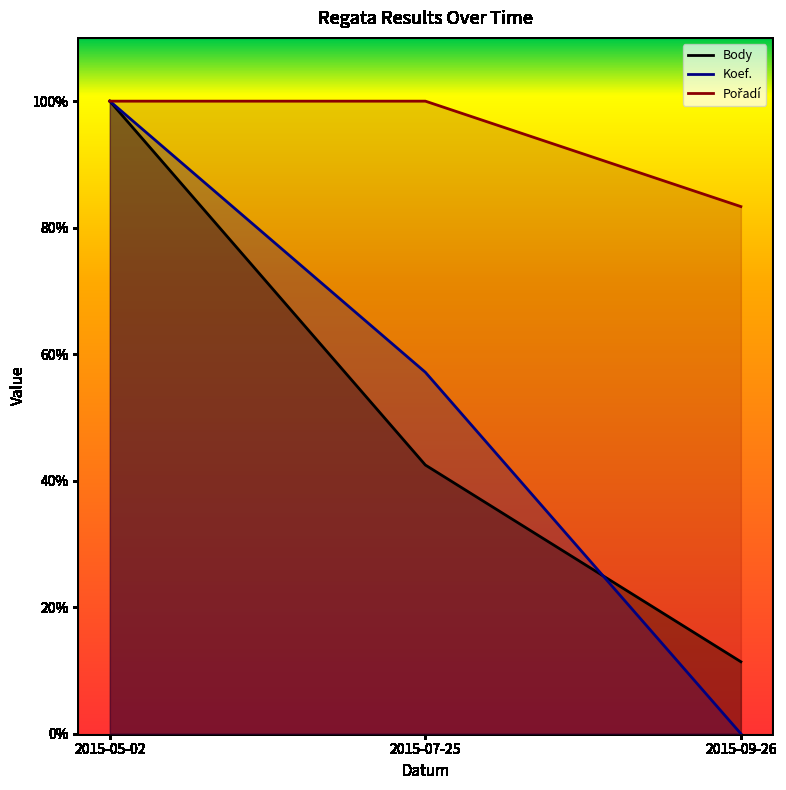

How many data points does each series have?

3